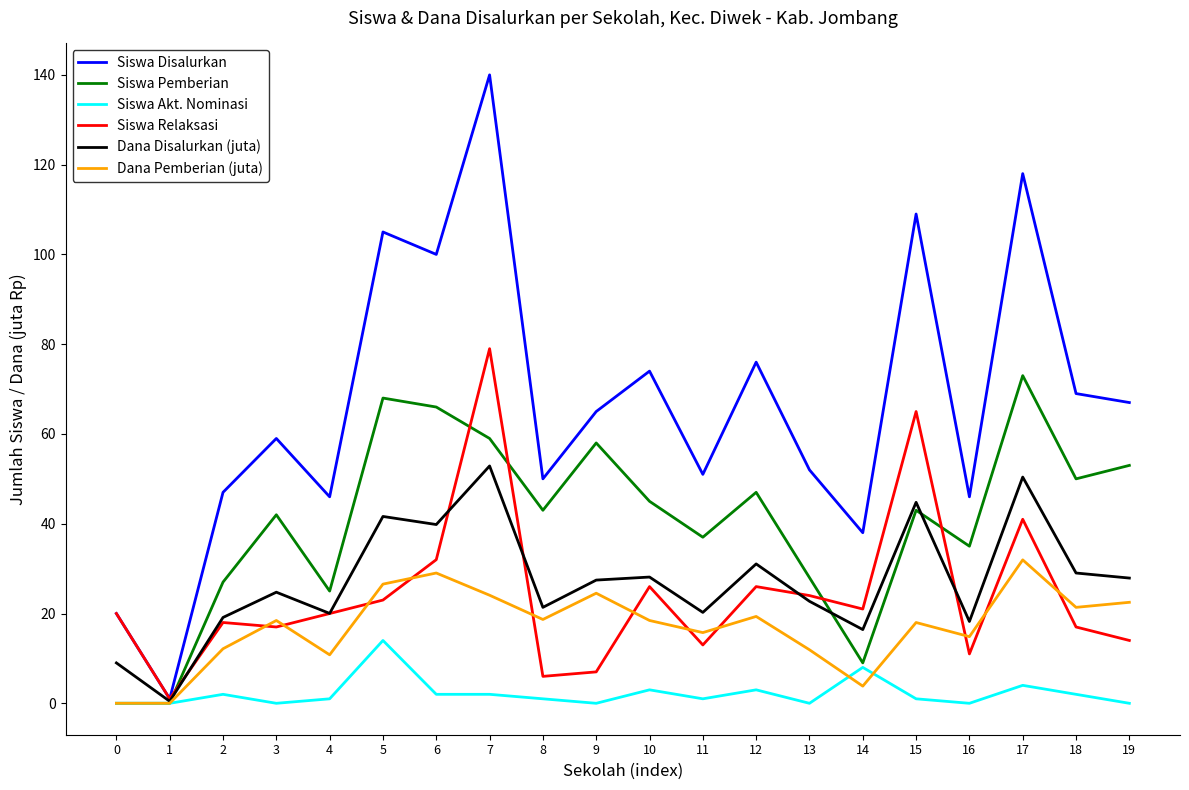

After their last crossing, which series has the higher values: Siswa Akt. Nominasi or Dana Pemberian (juta)?

Dana Pemberian (juta)